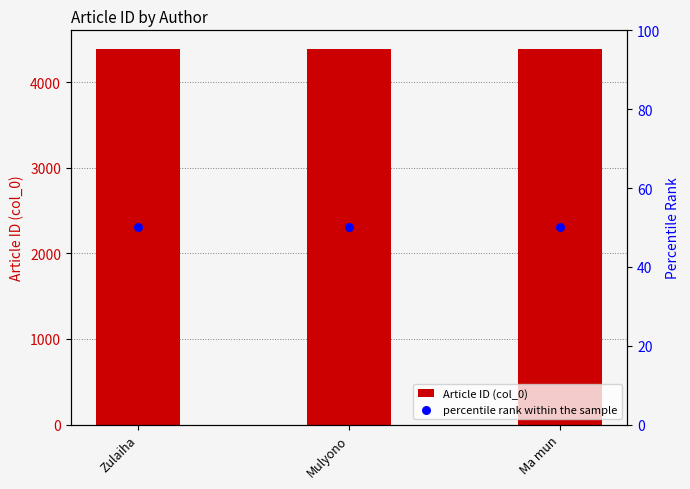

At how many categories does at least one series exceed 1335?

3